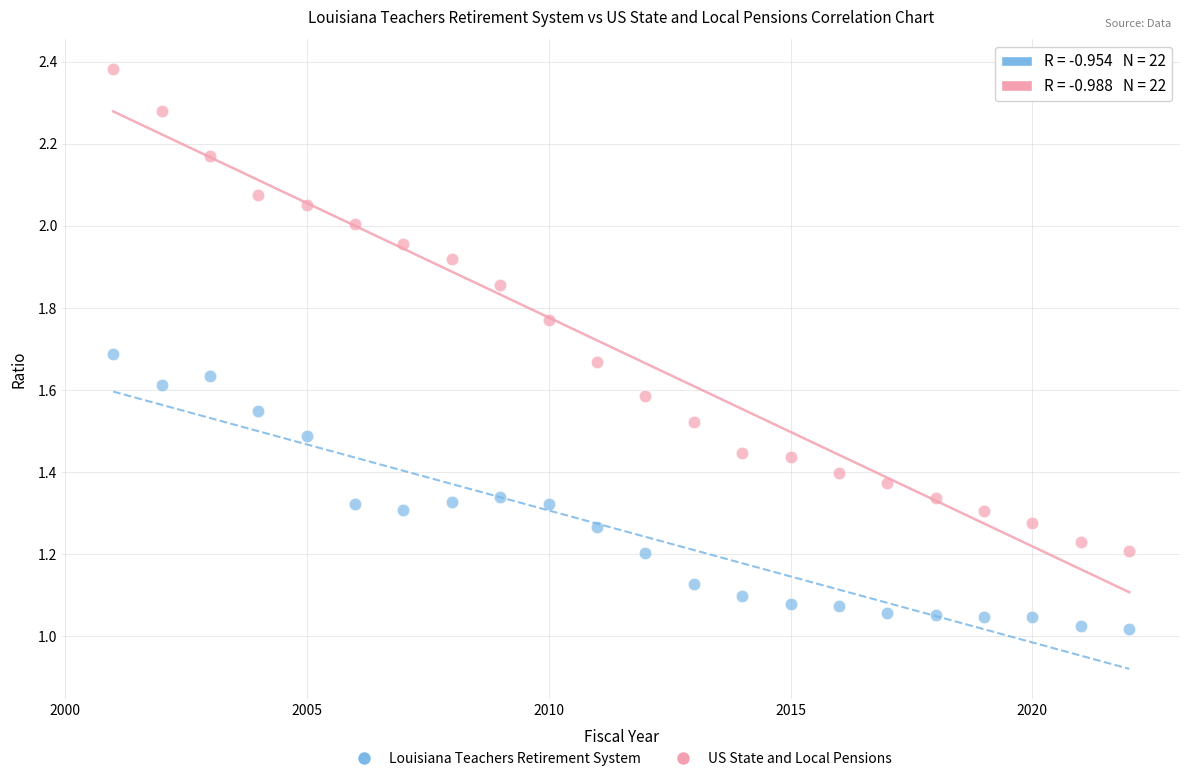

Which series reaches the maximum Y coordinate?

US State and Local Pensions